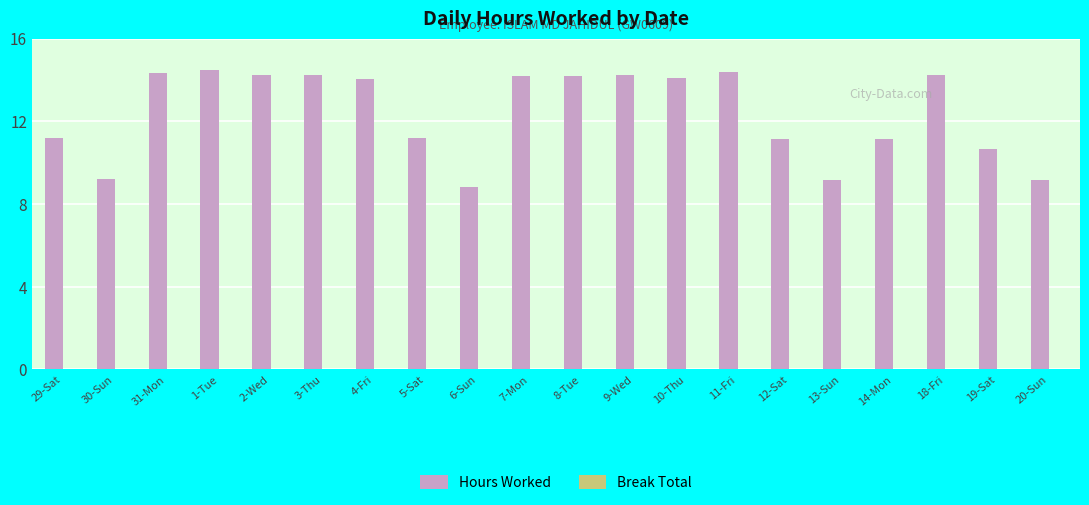

What is the label of the 9th bar from the left?

6-Sun